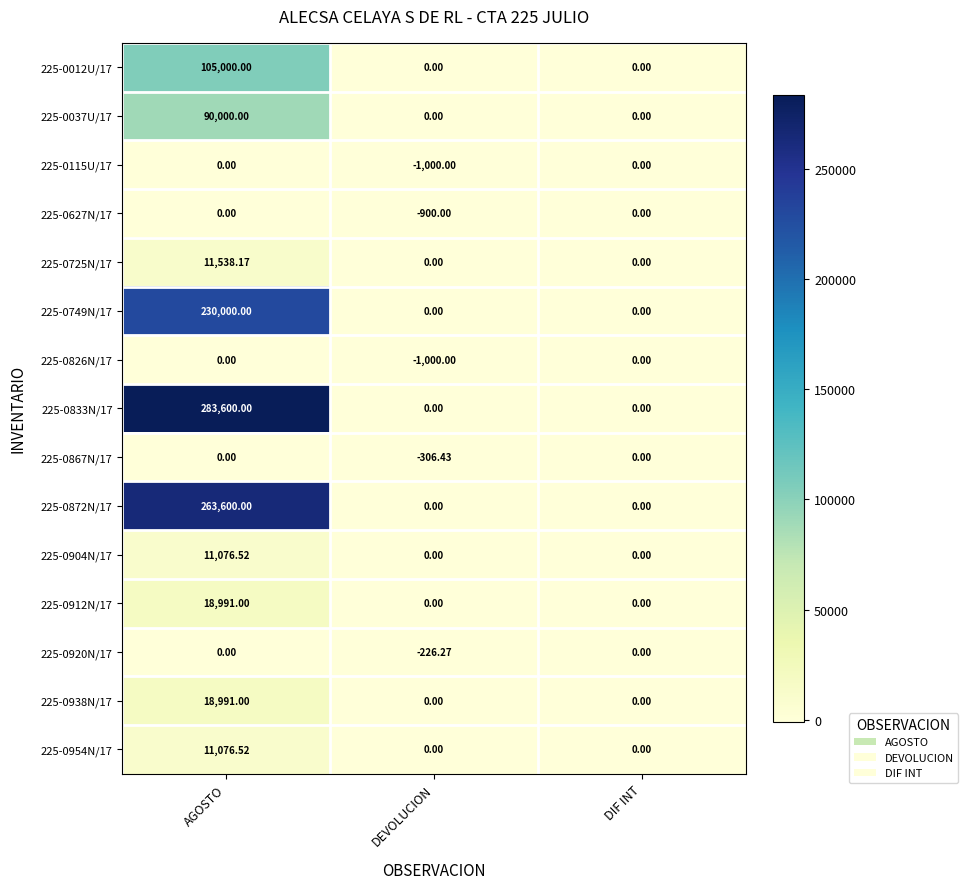

At which category is the sum across all series the highest?

AGOSTO